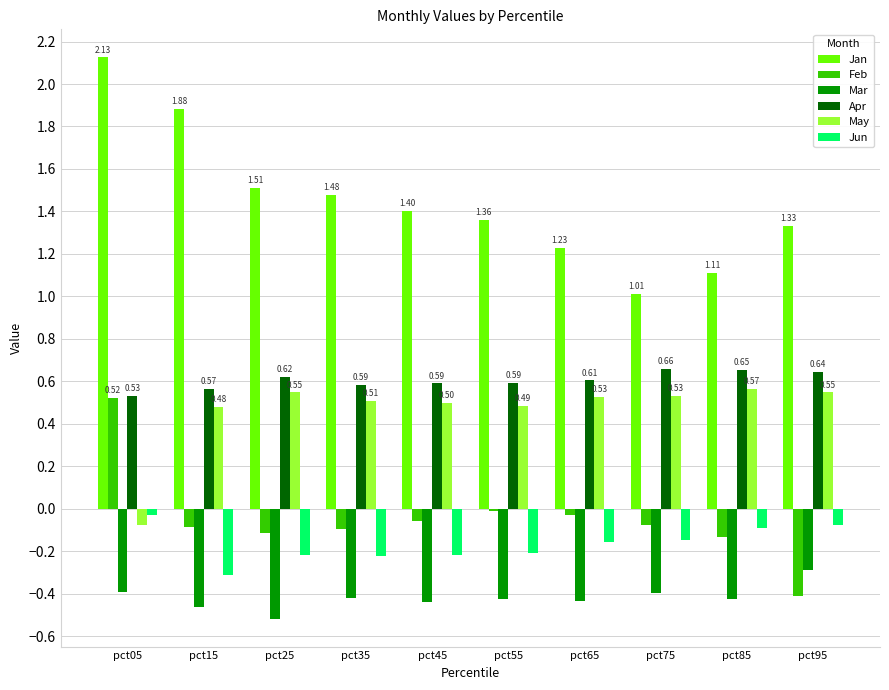

What is the difference between the highest and lowest values at pct15?

2.3